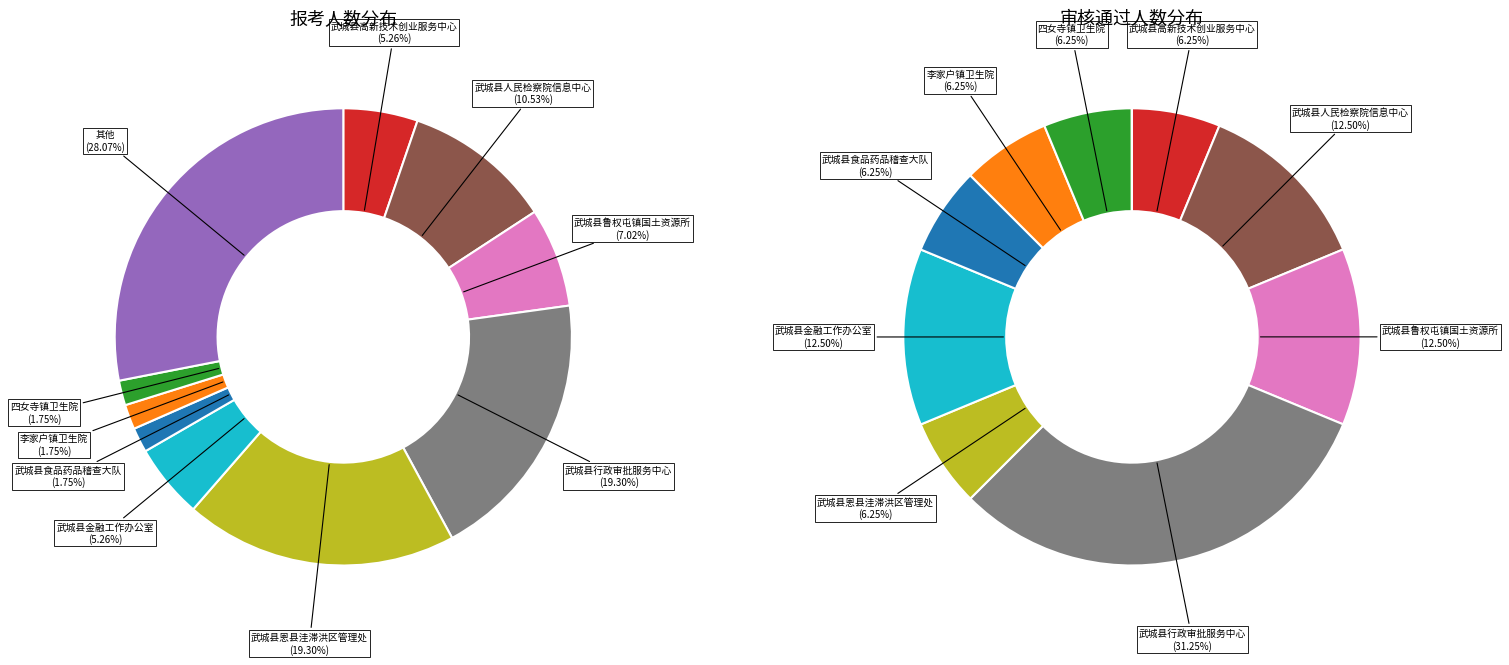

What is the difference between the highest and lowest values at 审核通过人数?

4